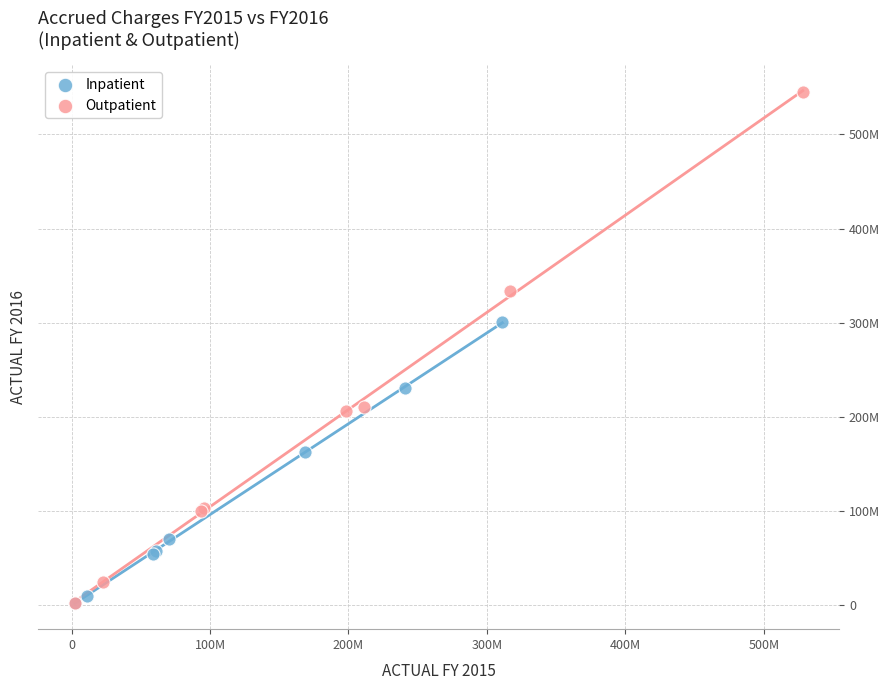

Which series reaches the maximum Y coordinate?

Outpatient